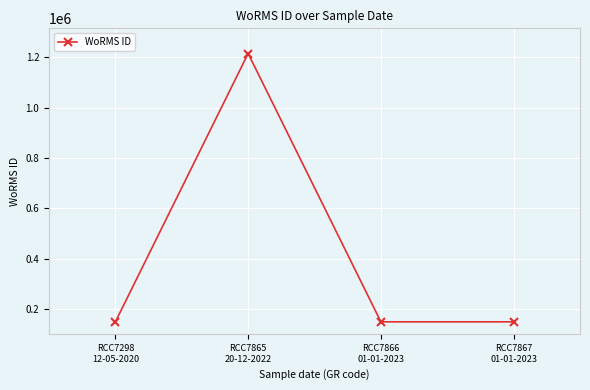

What is the maximum value shown in the chart?

1214732